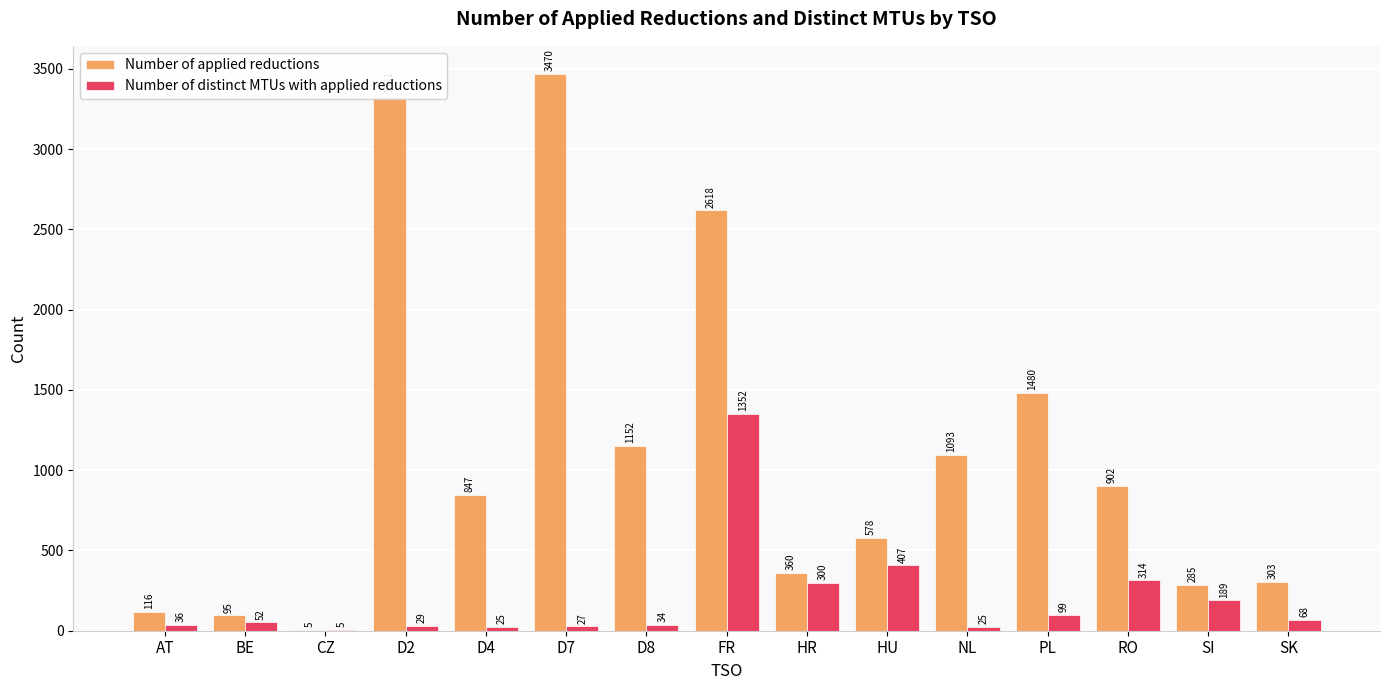

Which series changed the most between D2 and RO?

Number of applied reductions